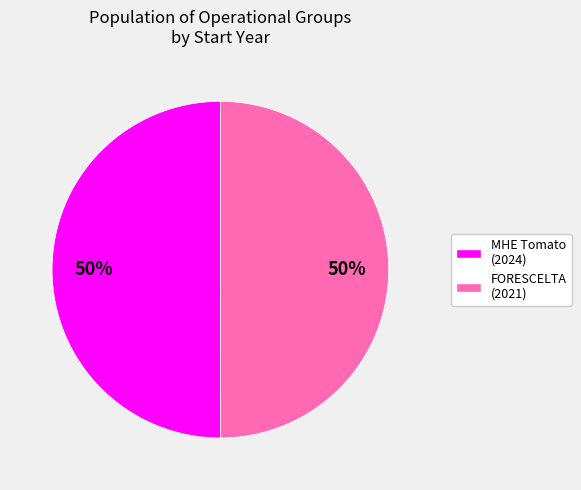

To the nearest percent, what is the average slice percentage?

50%